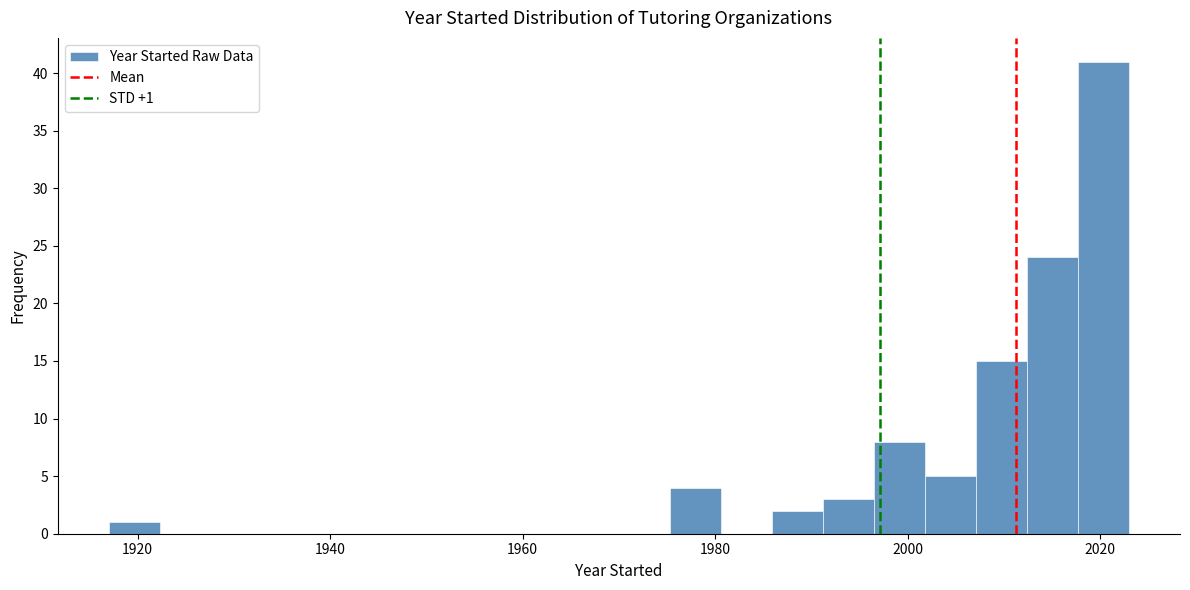

Around what value on the x-axis is the tallest bar? Give the approximate position of its centre, as read against the axis.

2020